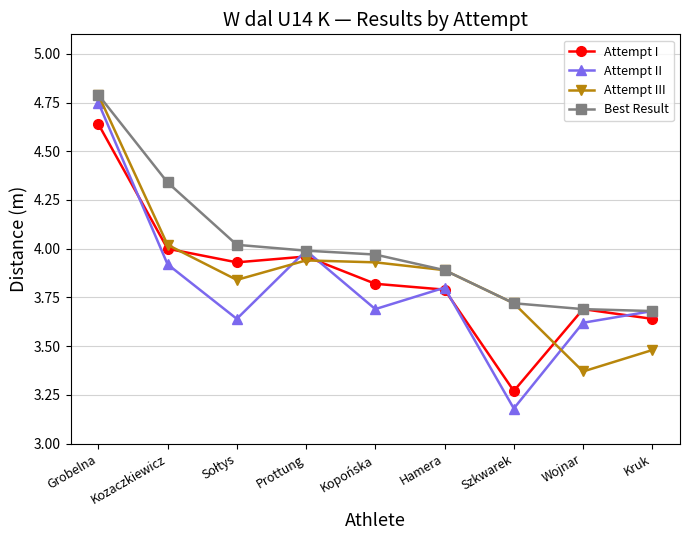

At which category does Attempt I reach its first local peak?

Prottung